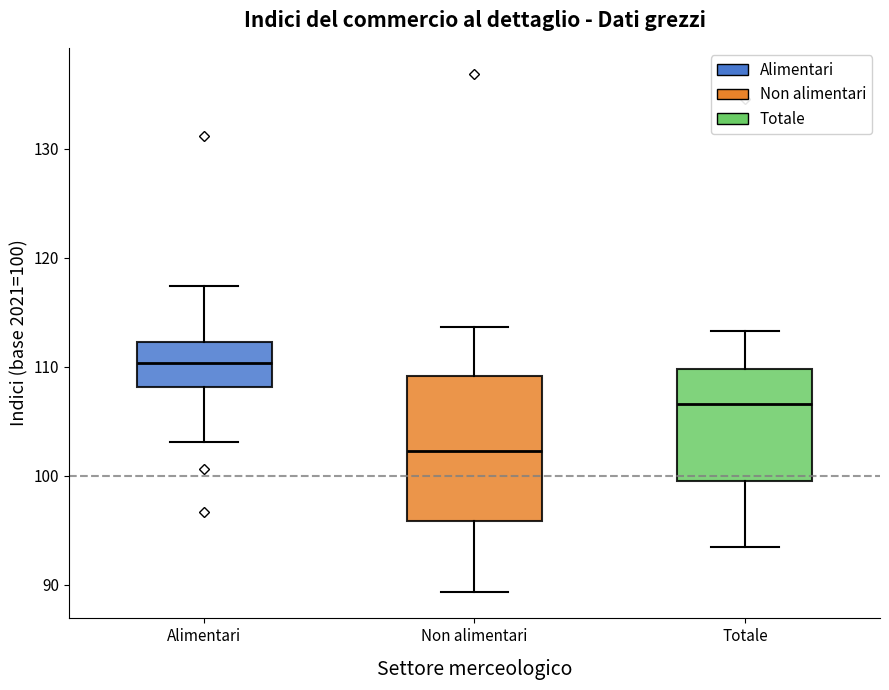

Which box's median line is the highest?

Alimentari